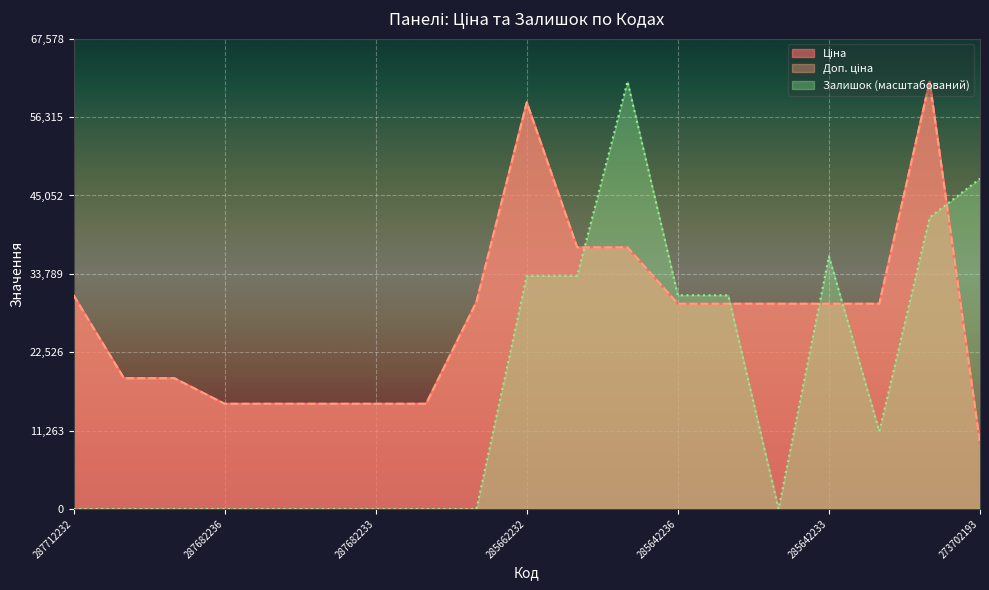

How many times do Доп. ціна and Залишок cross each other?

5